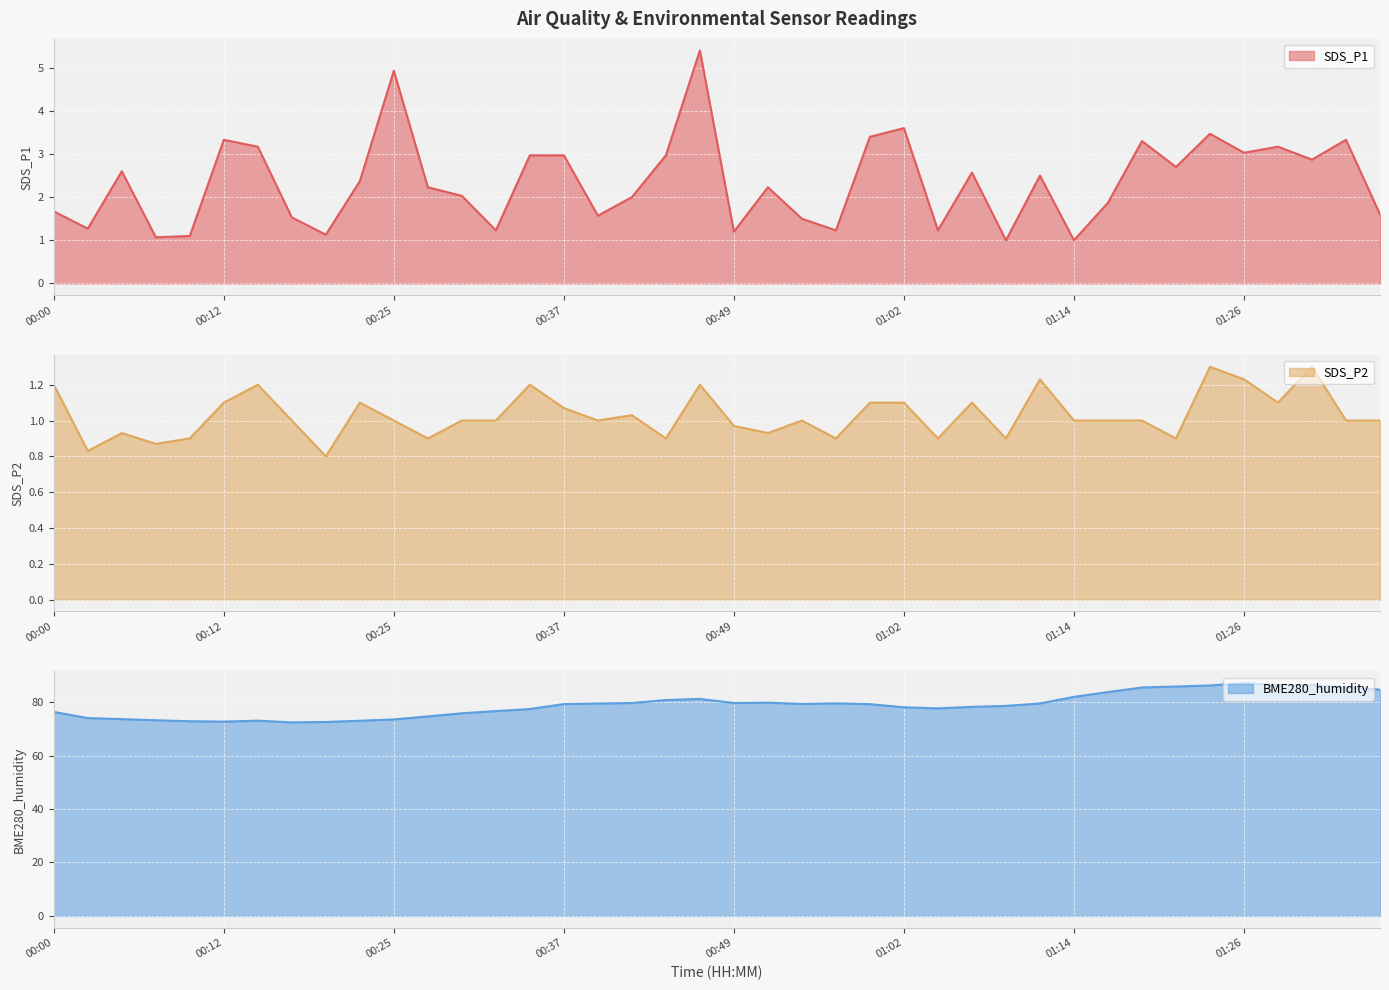

Where is the first local minimum for BME280_humidity?

00:12